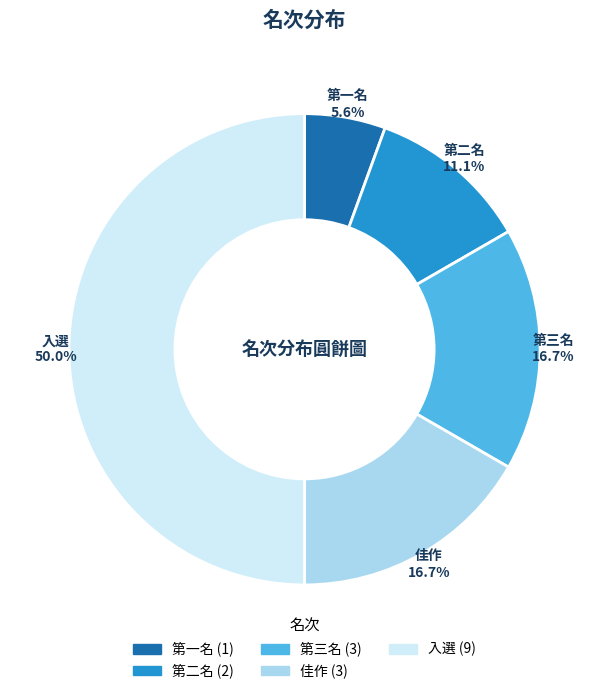

Which category has the smallest portion of the pie?

第一名